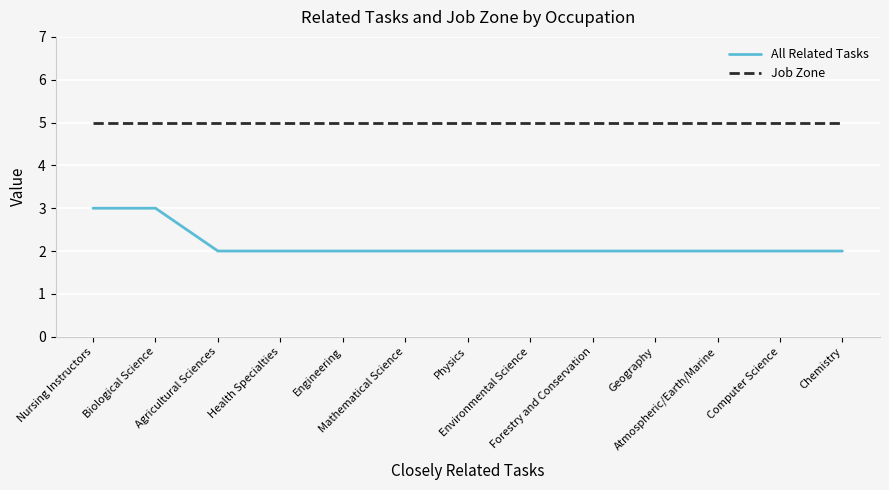

True or false: Job Zone and All Related Tasks intersect in this chart.

False